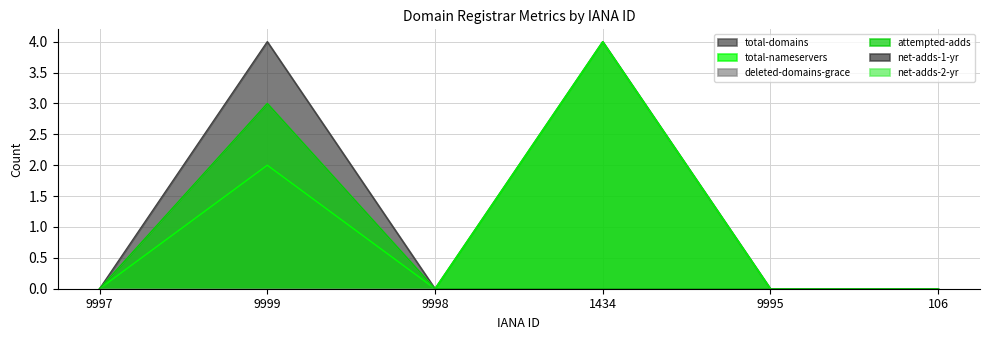

What is the value of the total-nameservers point at the 2nd from the left?

2